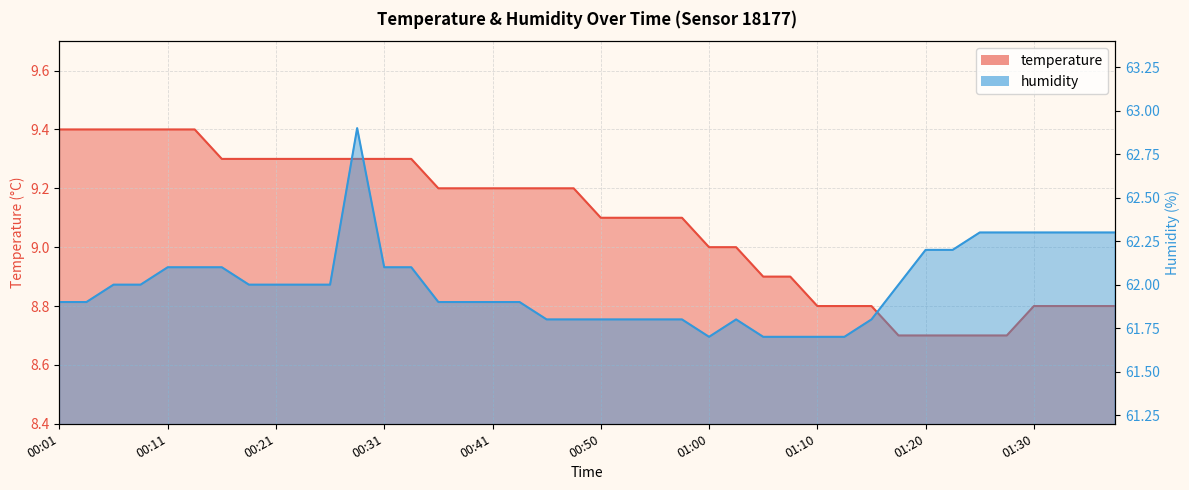

Which series changed the most between 00:01 and 00:43?

temperature